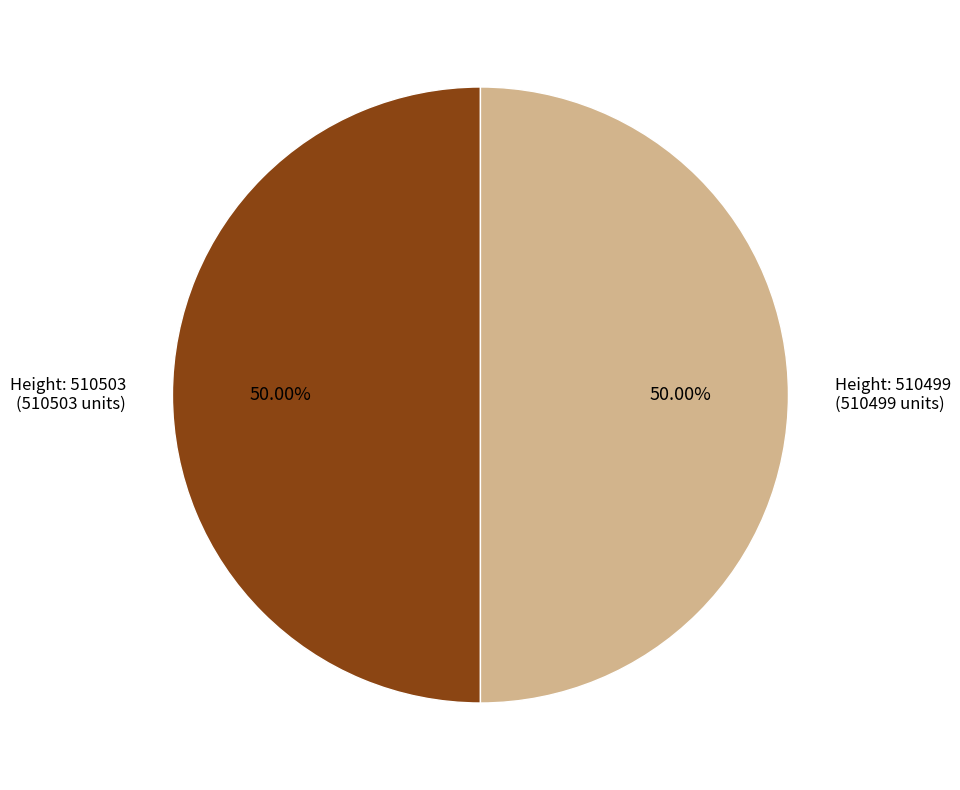

Approximately how many times larger is the value at Height: 510503 (510503 units) compared to Height: 510499 (510499 units)?

1.0